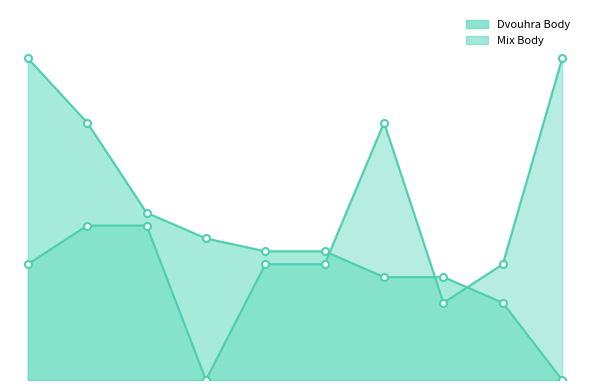

The Dvouhra Body series shows 25 at 8. True or false?

False